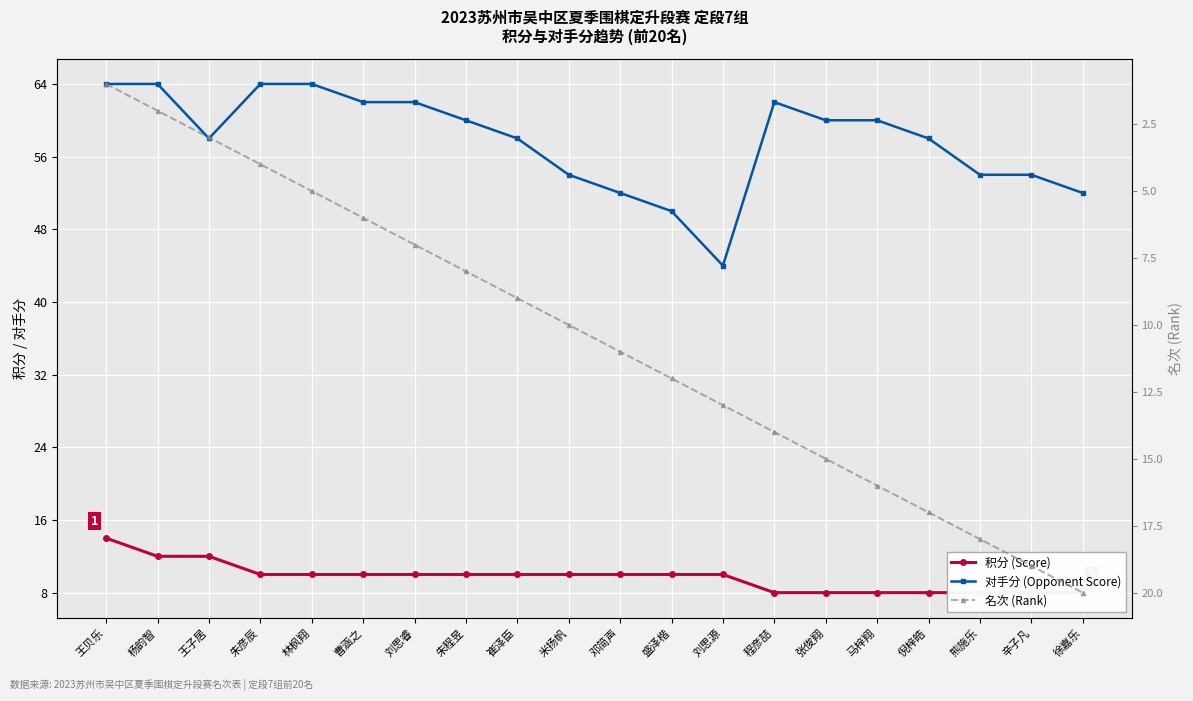

What is the sum of the 积分 (Score) values at 王贝乐 and 曹涵之?

24